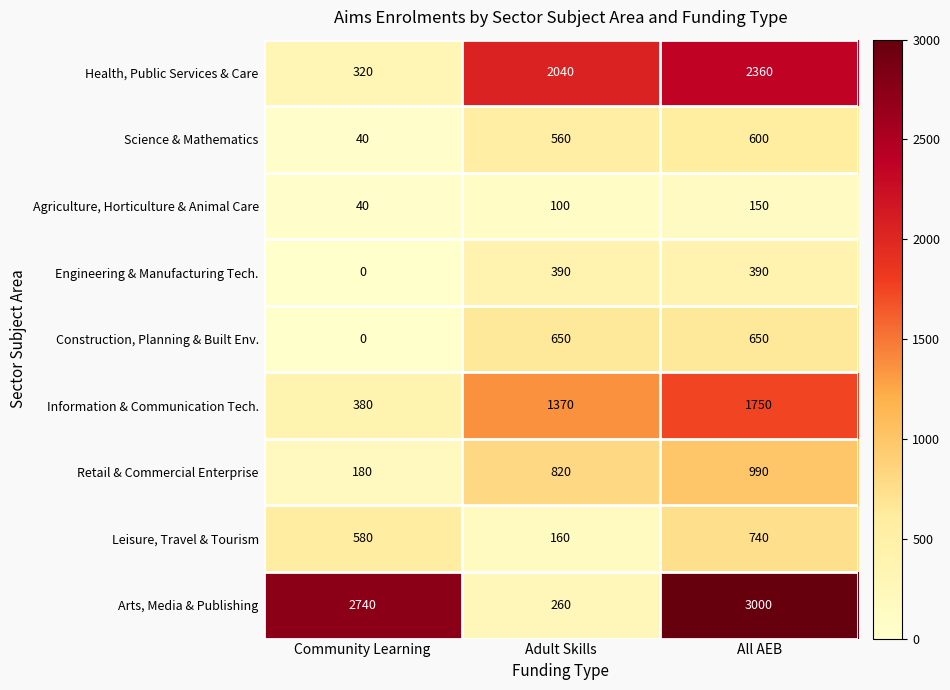

Is the value of Leisure, Travel & Tourism at All AEB greater than the value of Agriculture, Horticulture & Animal Care at Community Learning?

Yes